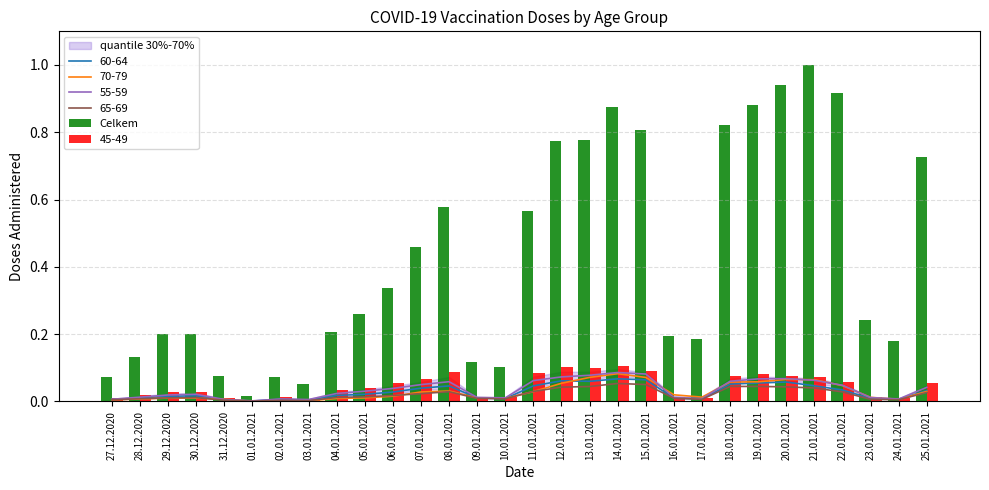

The value at 13.01.2021 is 0.8. True or false?

True